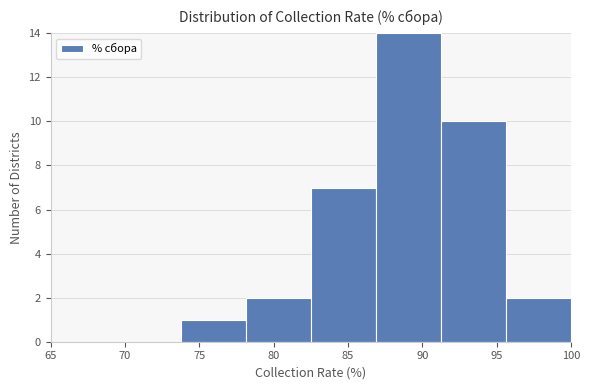

Reading left to right, list every bar in this chart as the range it spans on the x-axis followed by its height. Neither the bar edges nor the heights are printed on the chart, so give them approximately, as read against the axes.

65.0 to 69.5: 0
69.5 to 74.0: 0
74.0 to 78.0: 1
78.0 to 82.5: 2
82.5 to 87.0: 7
87.0 to 91.5: 14
91.5 to 95.5: 10
95.5 to 100.0: 2